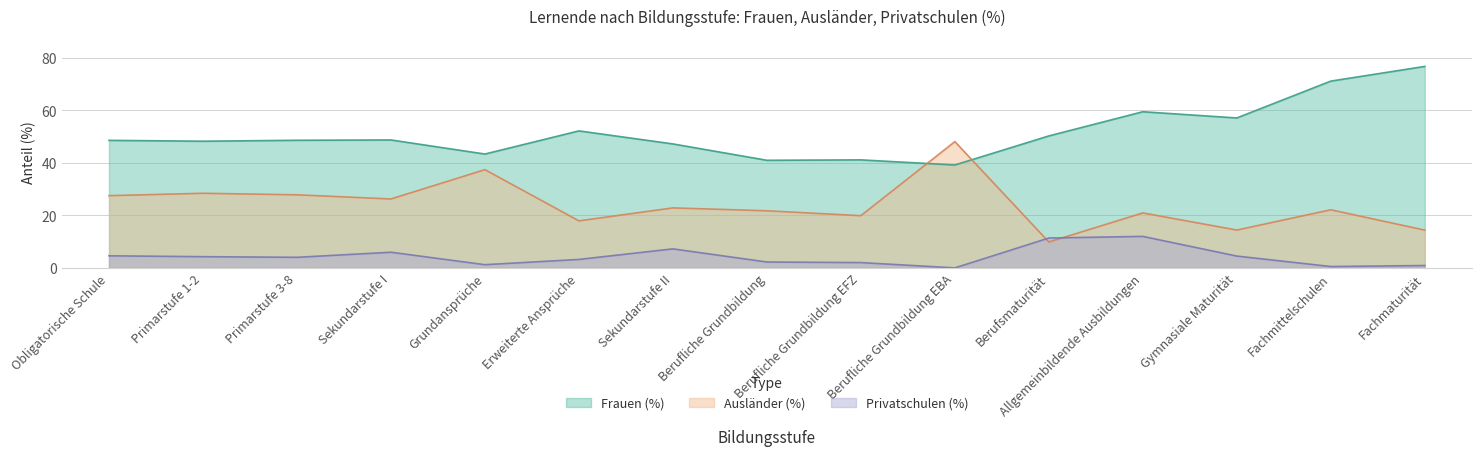

Reading right to left, what are all the values shown in this chart?

Frauen (%): 76.7	71.1	57.1	59.4	50.2	39.2	41.1	41.0	47.2	52.1	43.3	48.7	48.6	48.2	48.5
Ausländer (%): 14.4	22.1	14.4	20.9	9.8	48.1	19.9	21.7	22.8	17.9	37.4	26.2	27.8	28.4	27.5
Privatschulen (%): 0.9	0.5	4.5	12.0	11.4	0.0	2.0	2.2	7.2	3.2	1.2	6.0	4.0	4.3	4.6